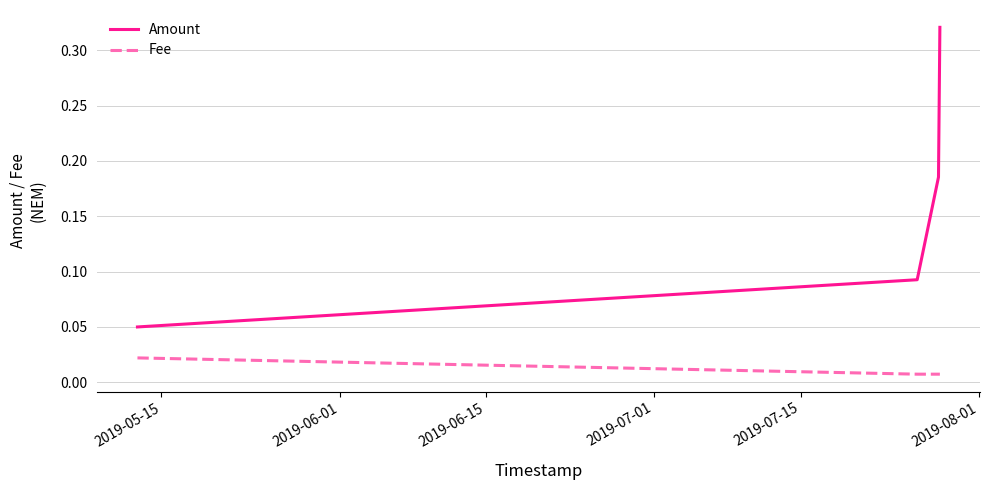

List the series in order of their overall mean, lowest first.

Fee, Amount